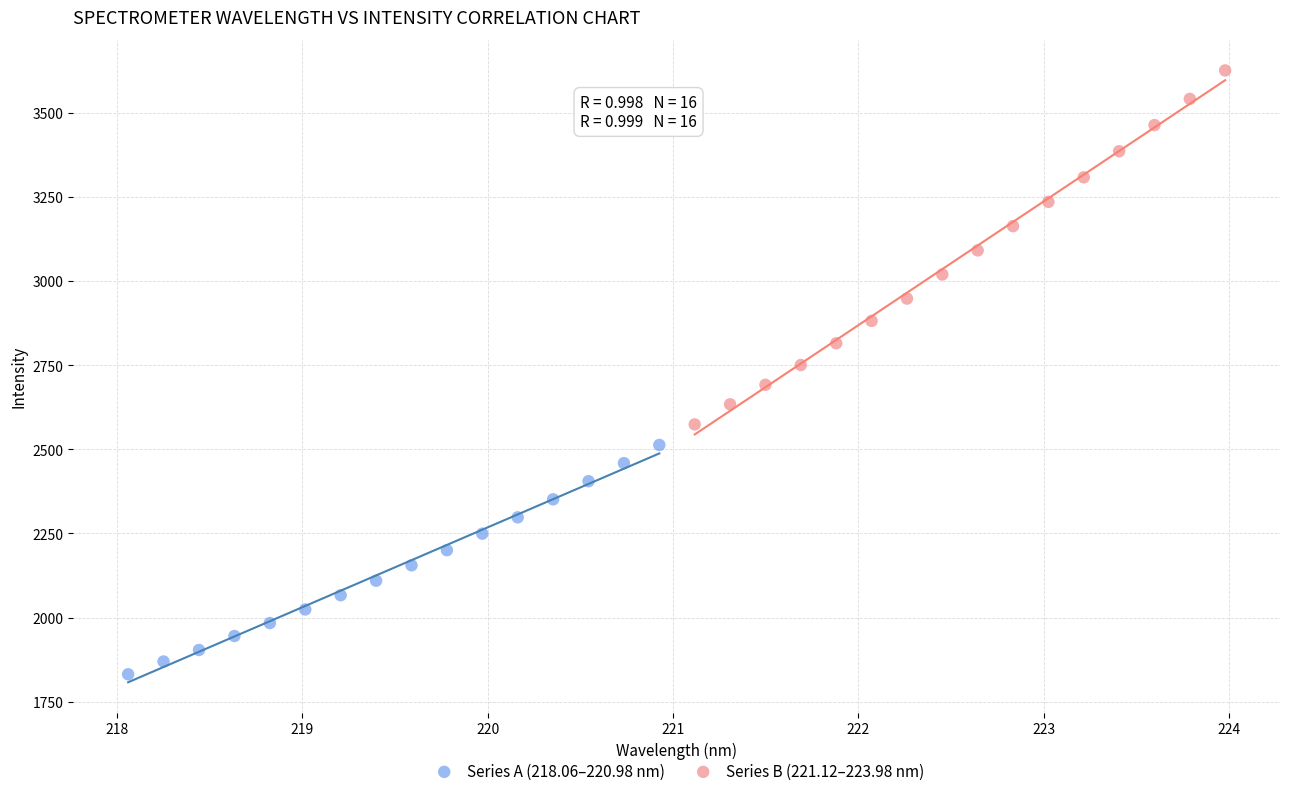

What are all the series names shown in the legend?

Series A (218.06–220.98 nm), Series B (221.12–223.98 nm)